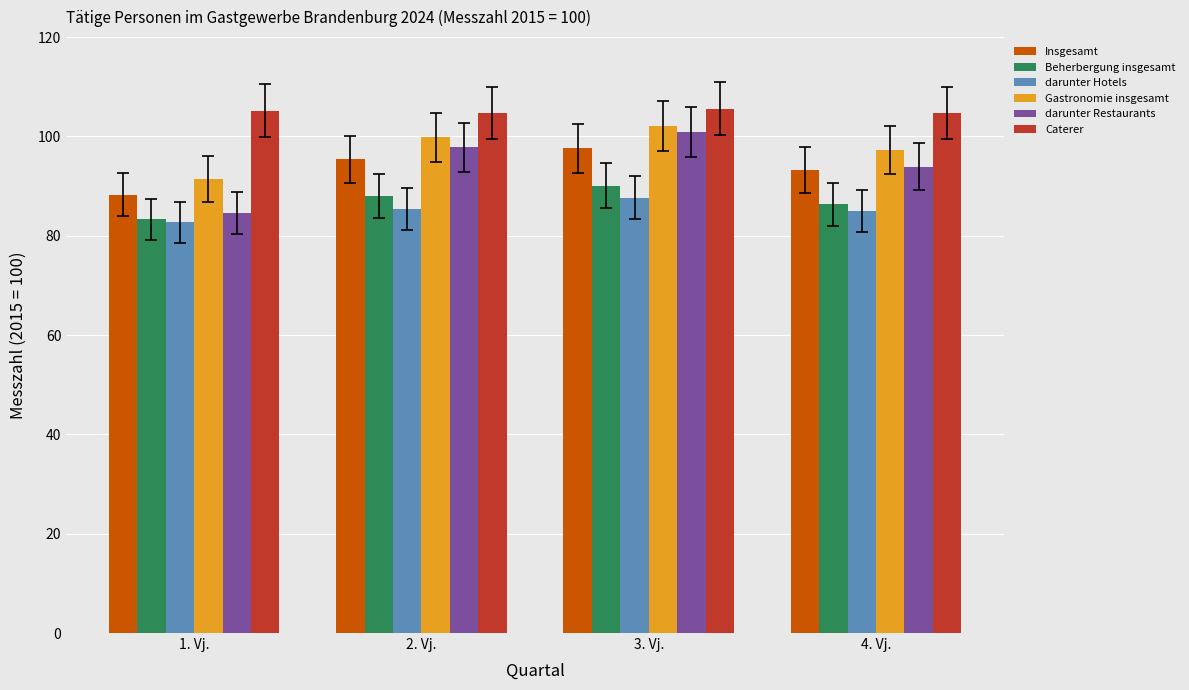

How many groups of bars are there?

4